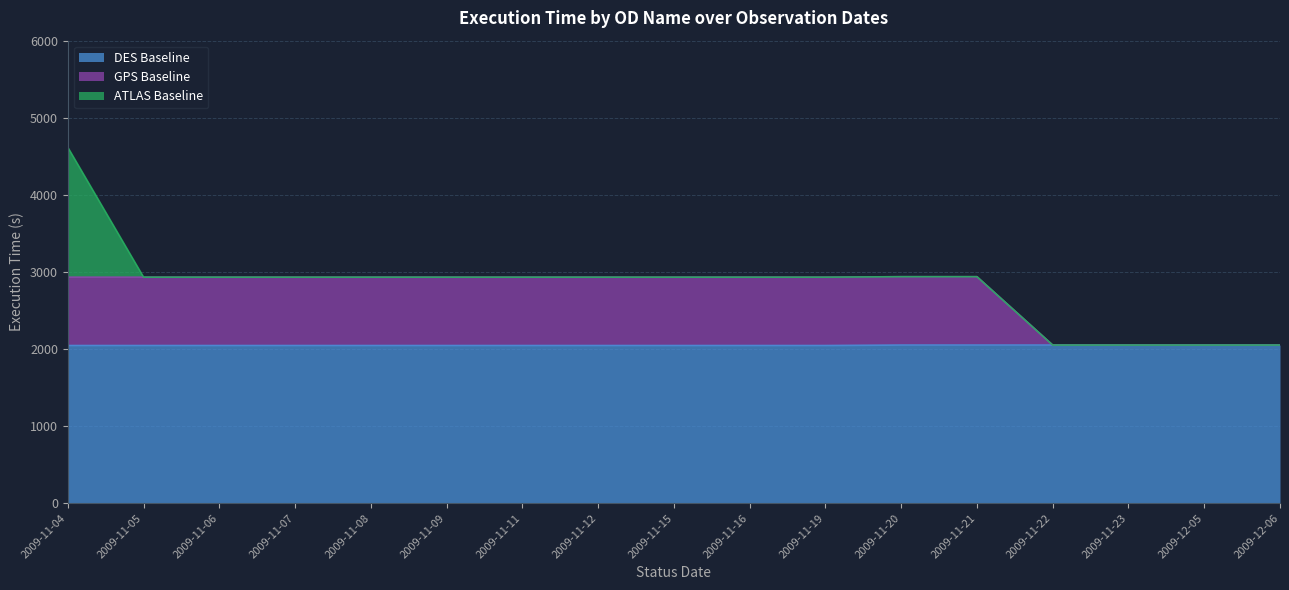

What is the total value across all series at 2009-11-08?

2932